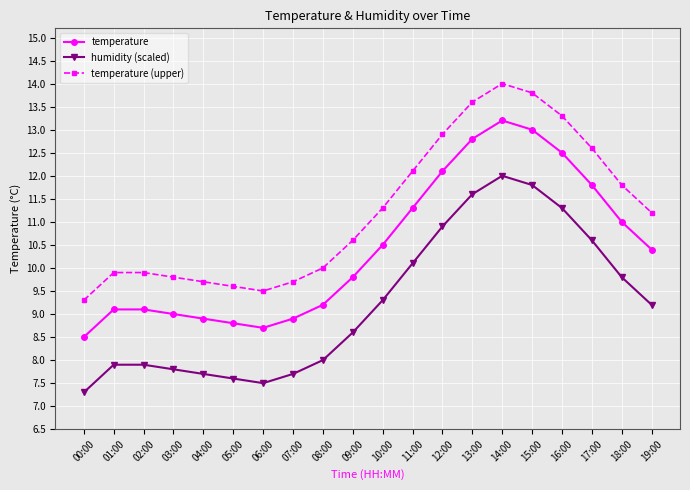

What is the label of the 1st point from the left?

00:00